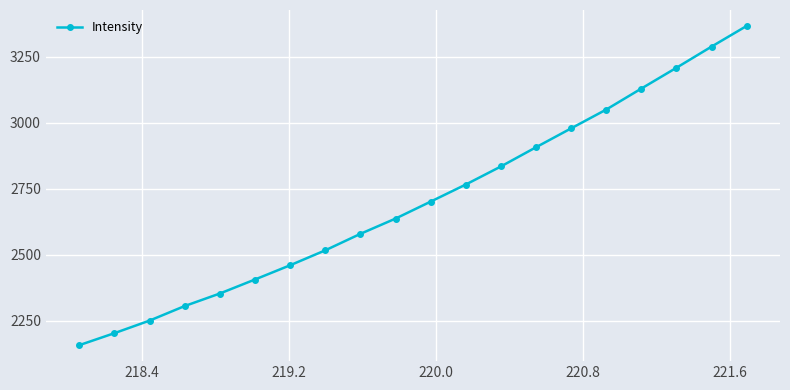

What is the maximum value shown in the chart?

3367.1